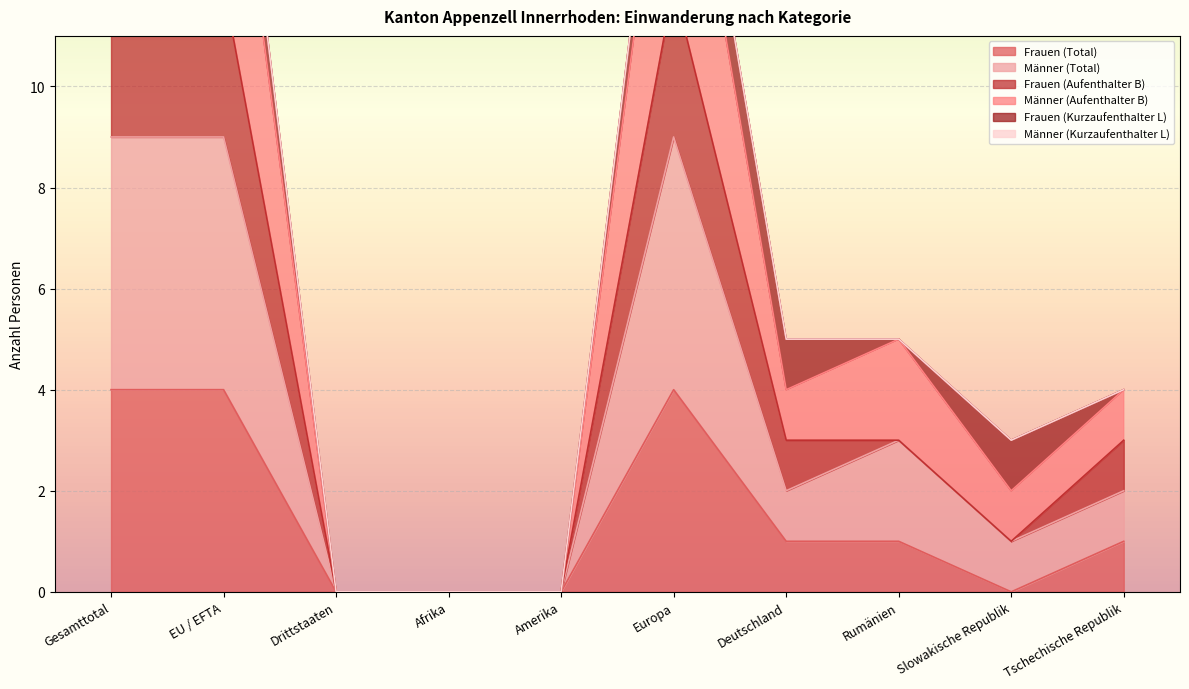

True or false: Frauen (Total) has a value of 0 at Afrika.

True